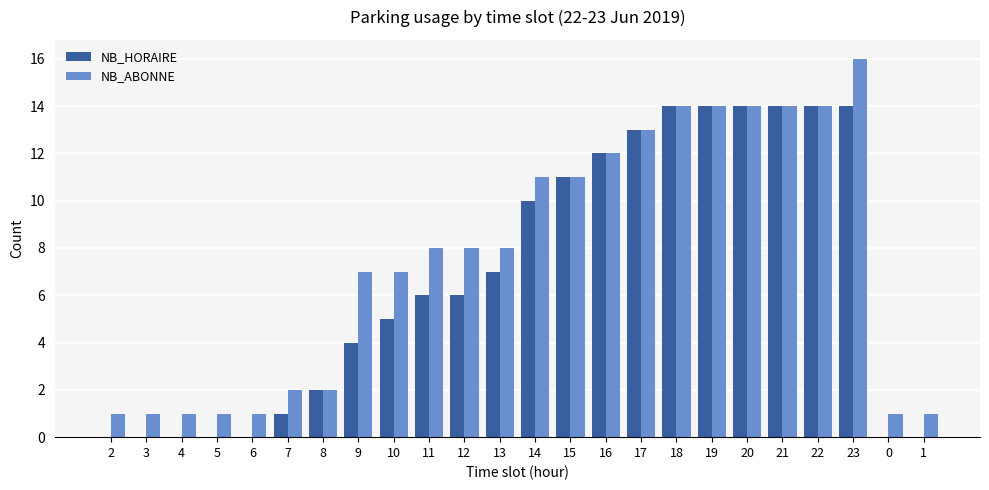

Which series has the largest total across all categories?

NB_ABONNE